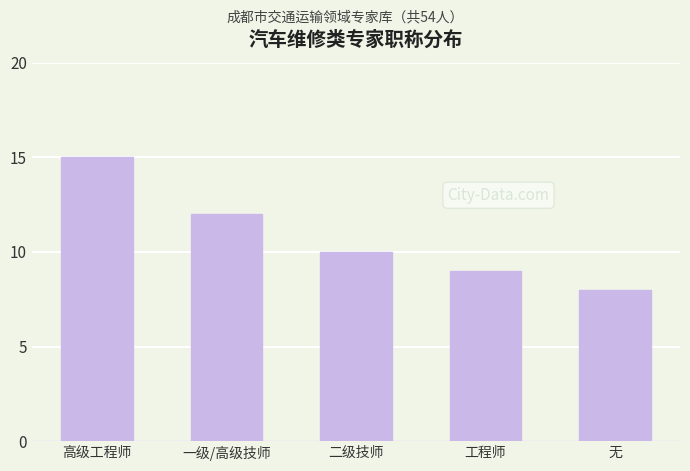

How many data points are less than 10?

2